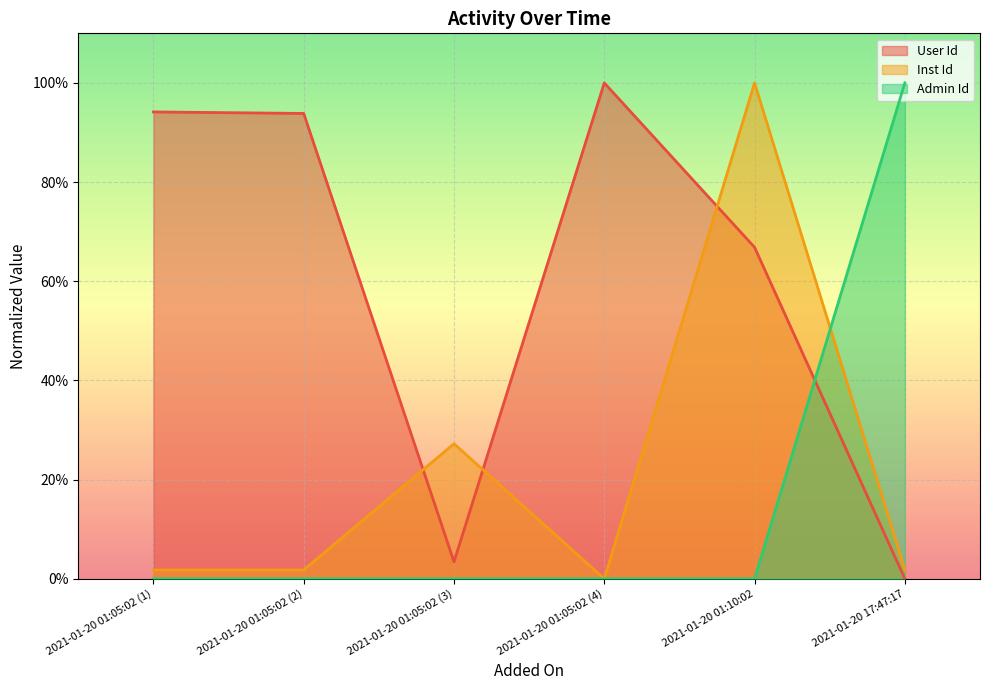

What is the difference between the maximum and second lowest values in the Inst Id series?

1.0